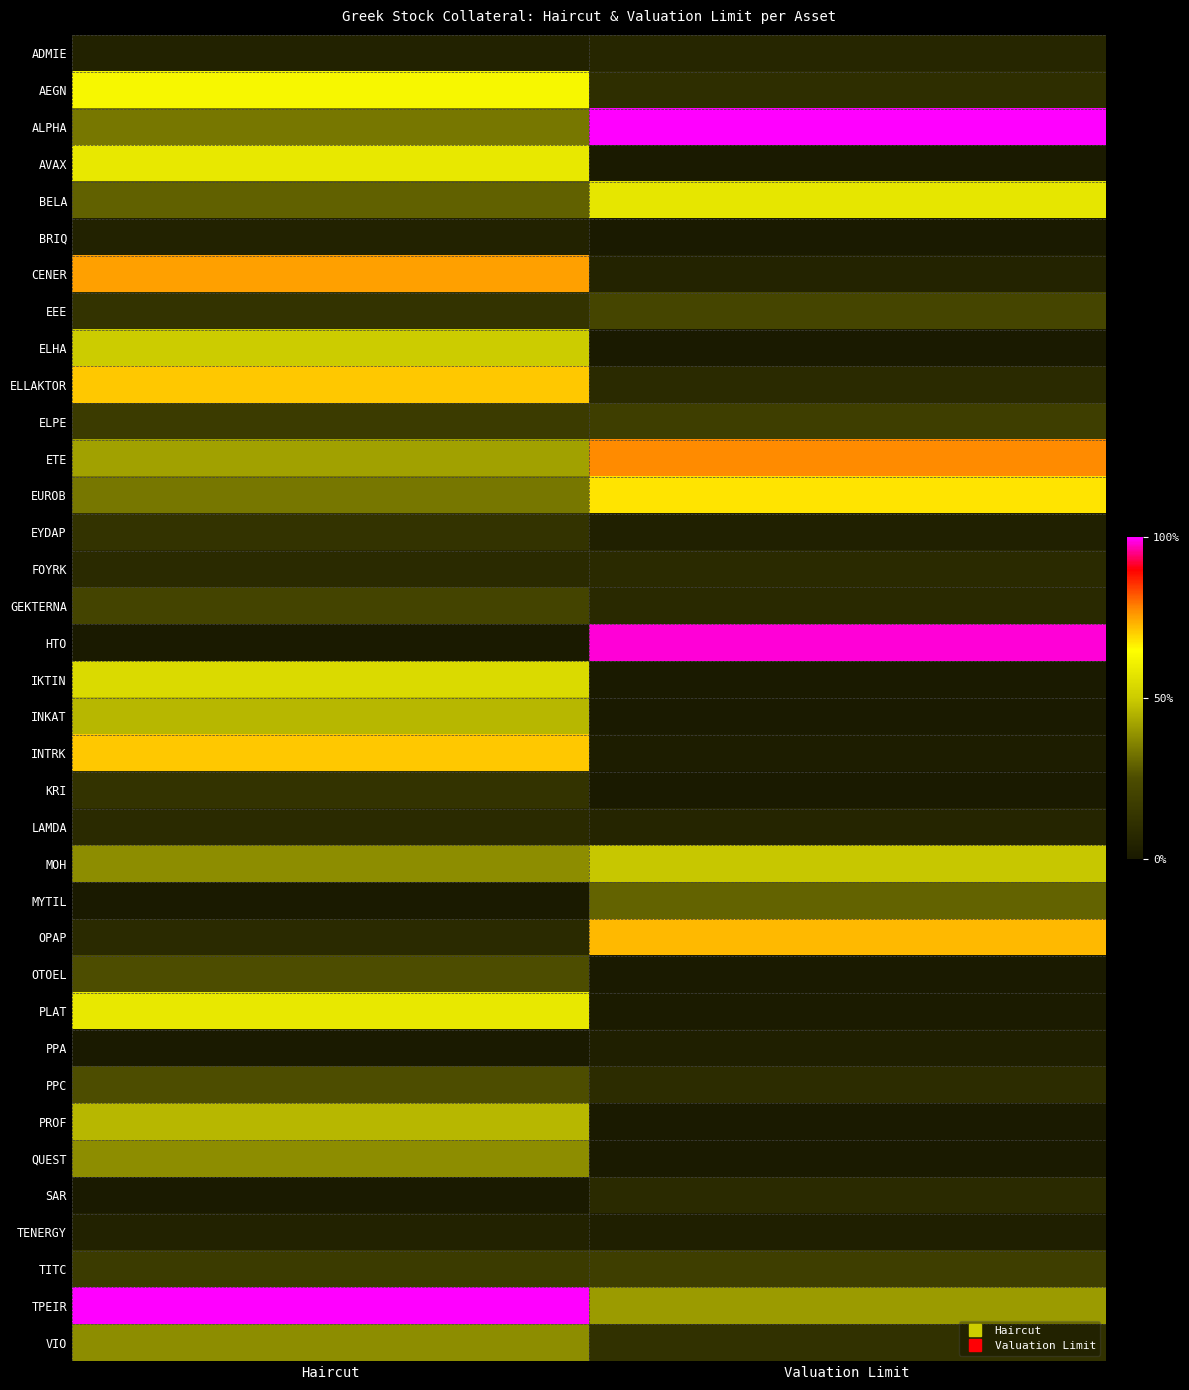

At which category is the sum across all series the highest?

Haircut